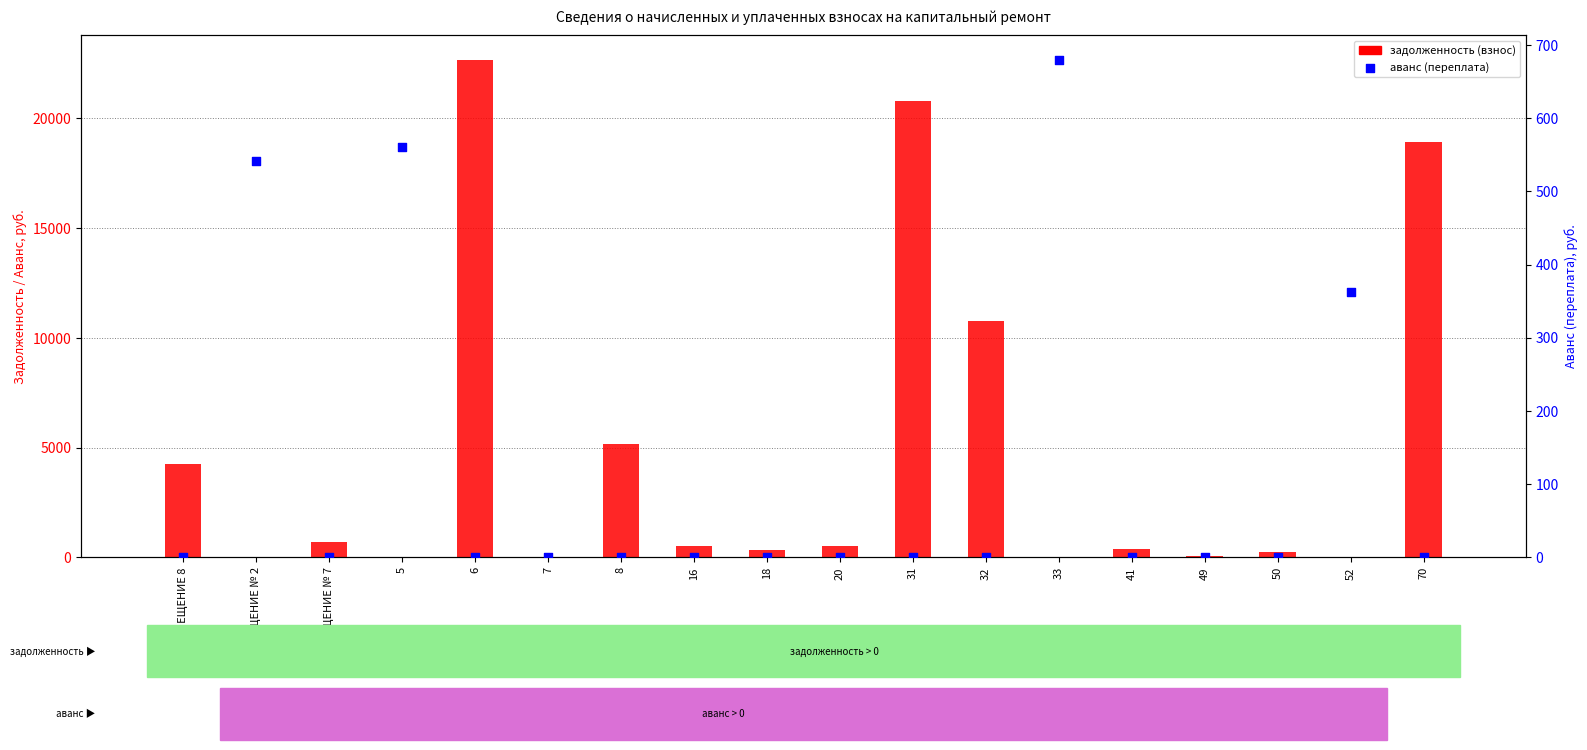

At which category is the sum across all series the highest?

6